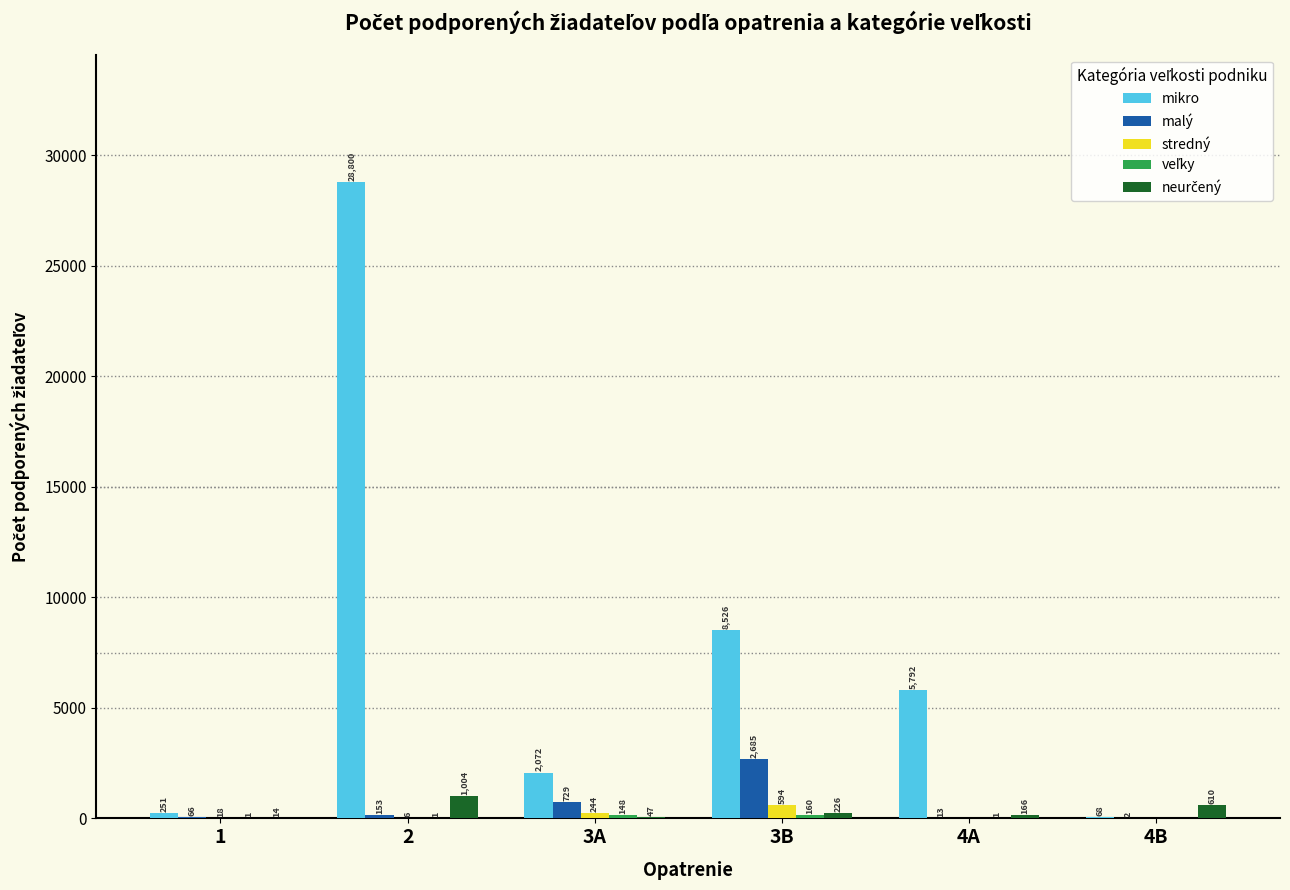

What is the sum of the malý values at 3B and 3A?

3414